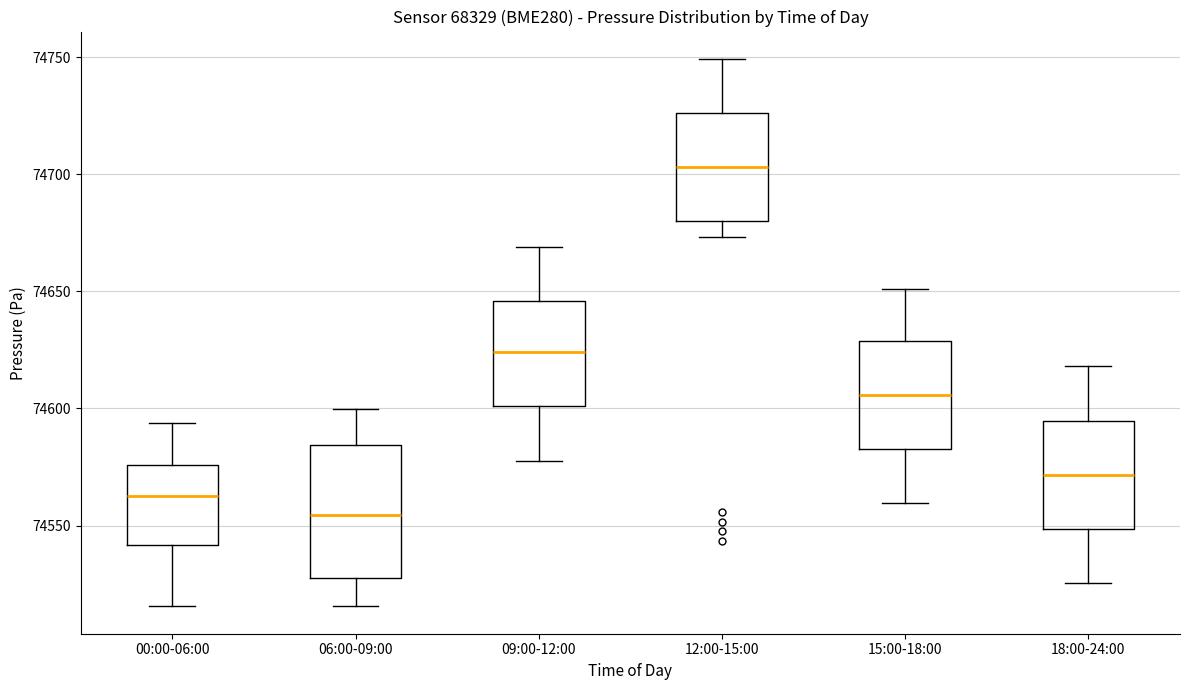

Where does the upper whisker of the box for 12:00-15:00 end on the y-axis? The values are not printed on the chart, so give them approximately, as read against the axis.

74750